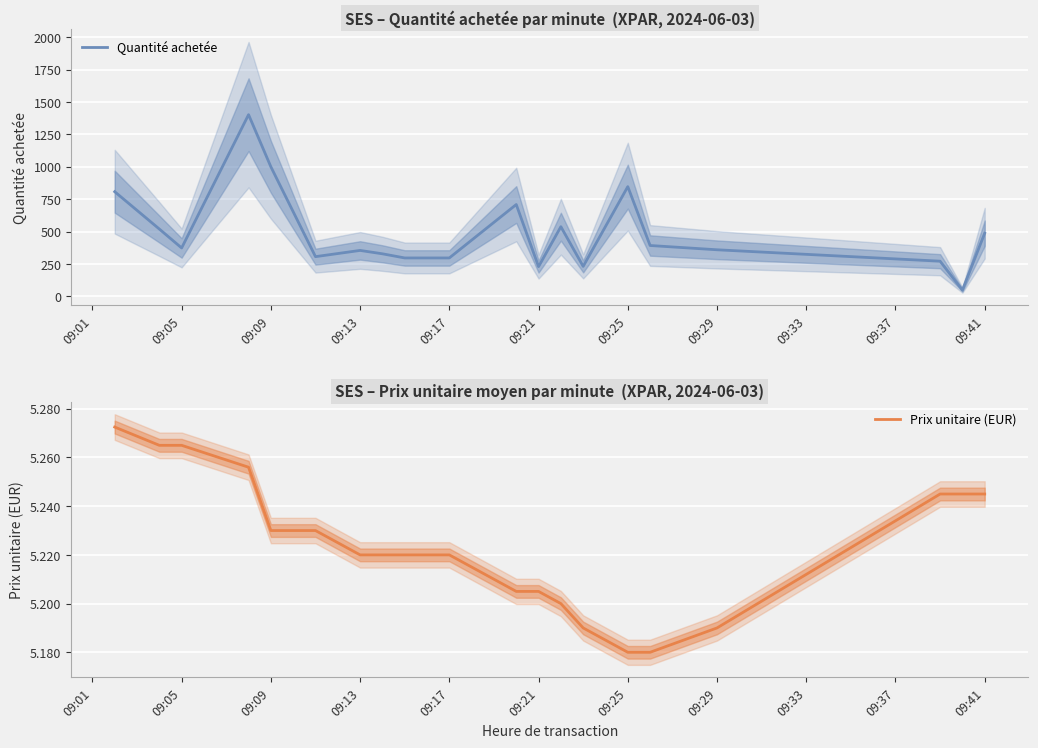

What is the minimum value for Quantité achetée?

49